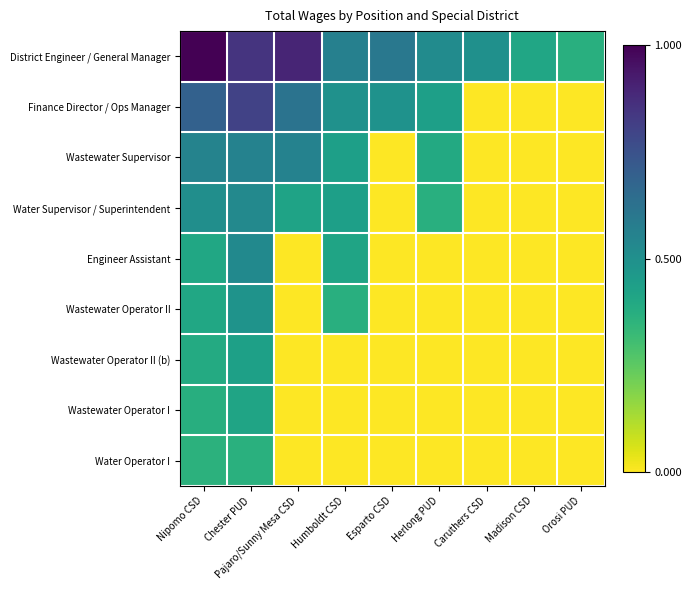

How many data points does each series have?

9